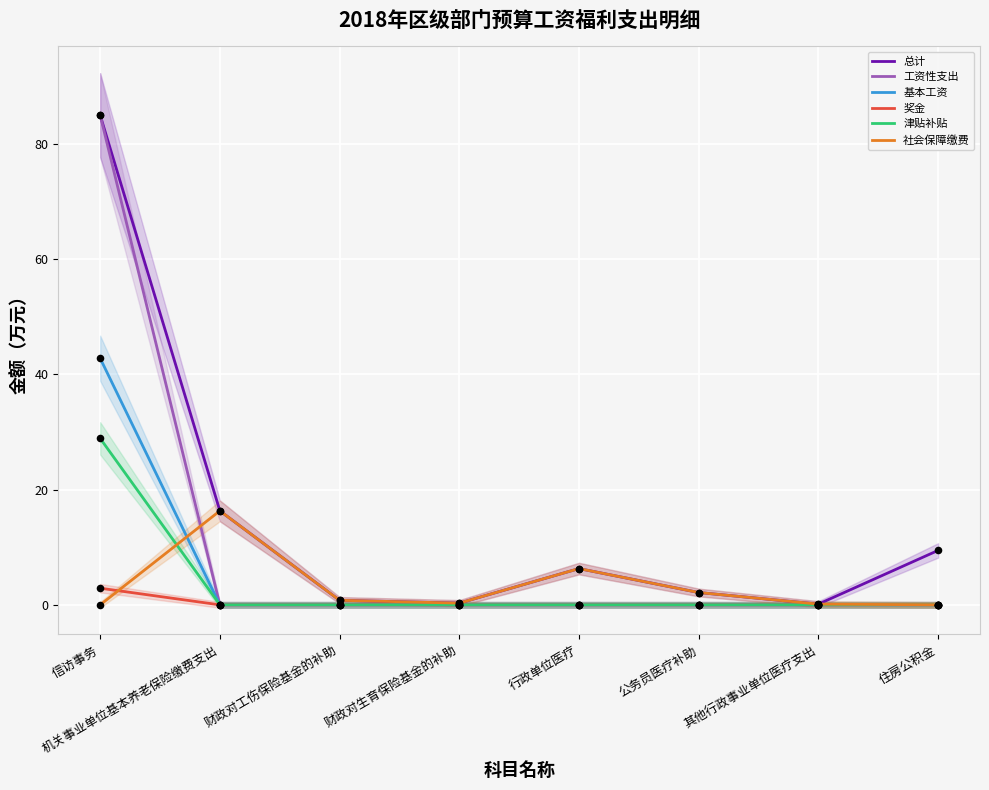

Which series has the largest Y range (max minus min)?

工资性支出